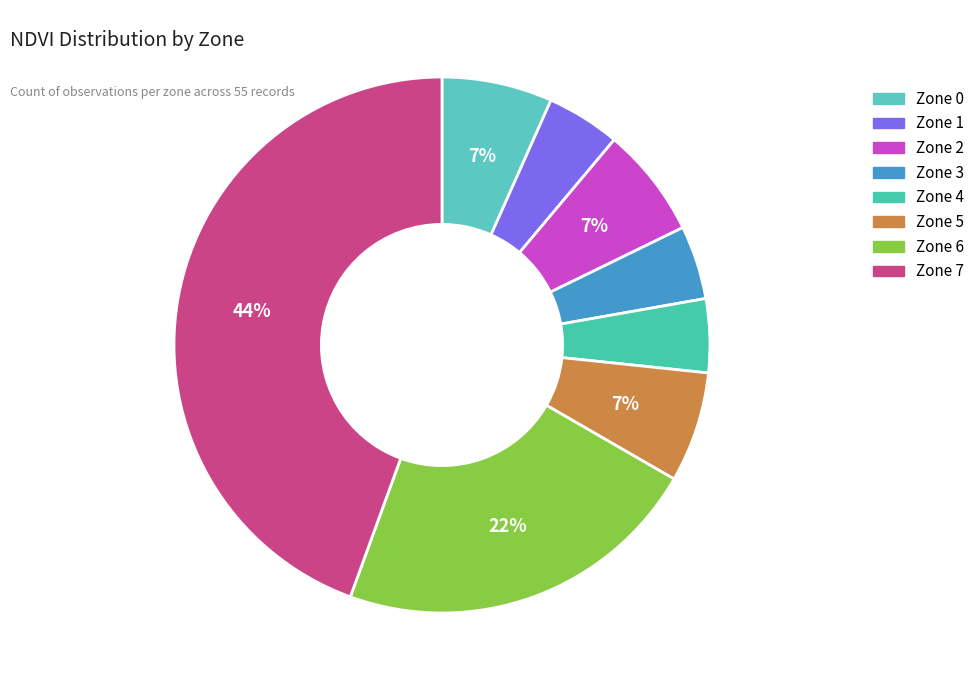

Is there a majority slice in this chart?

No